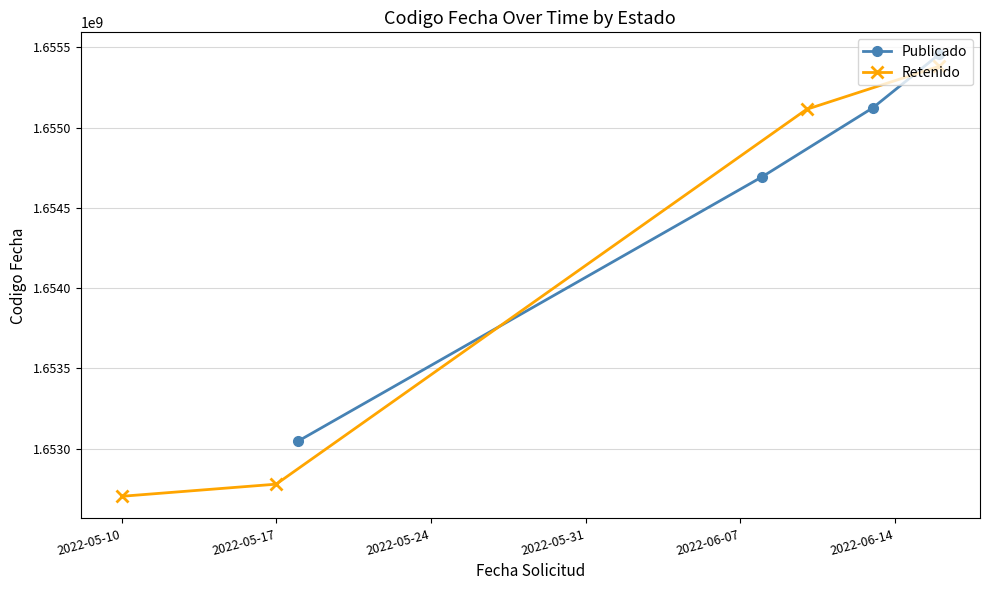

What is the value of the Publicado point at the 4th from the left?

1655455993